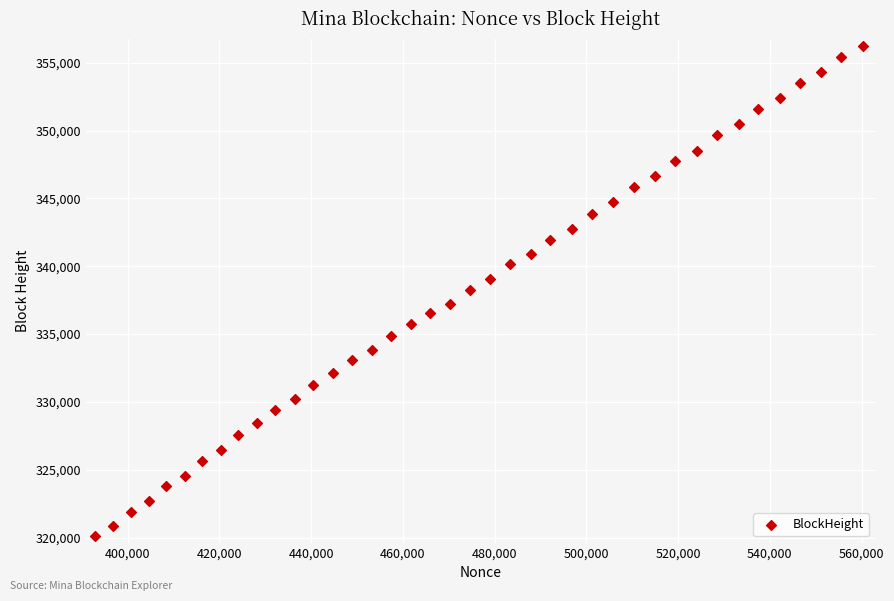

What is the range of X values (max minus min)?

167357